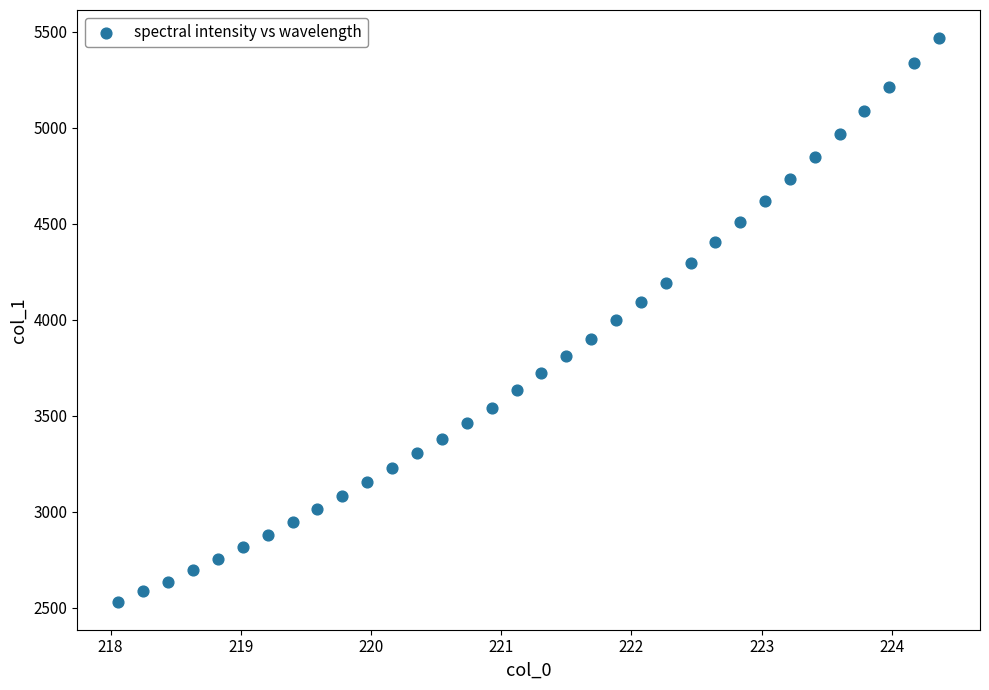

What is the range of X values (max minus min)?

6.3